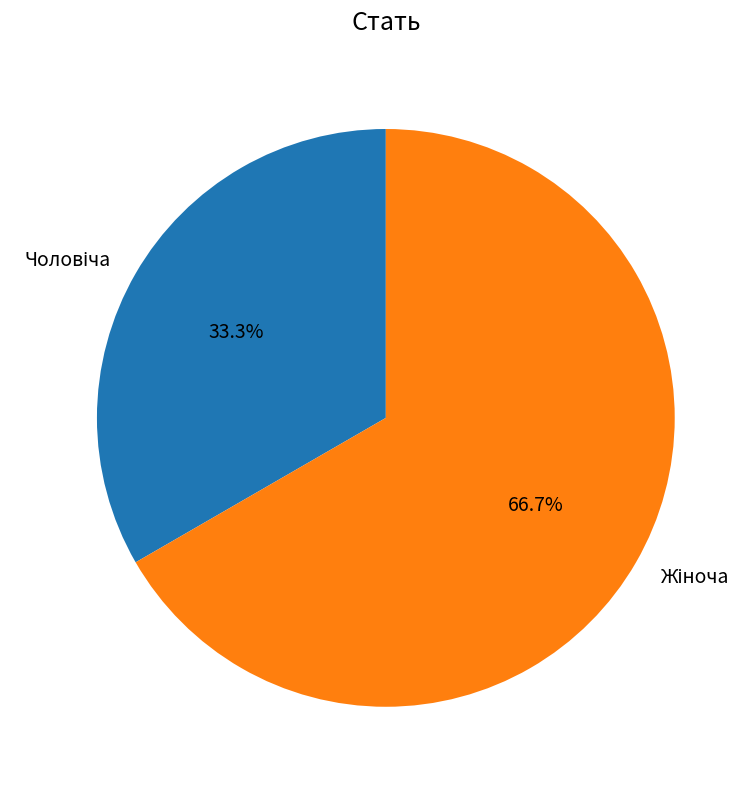

Is there any slice that represents more than half of the pie?

Yes